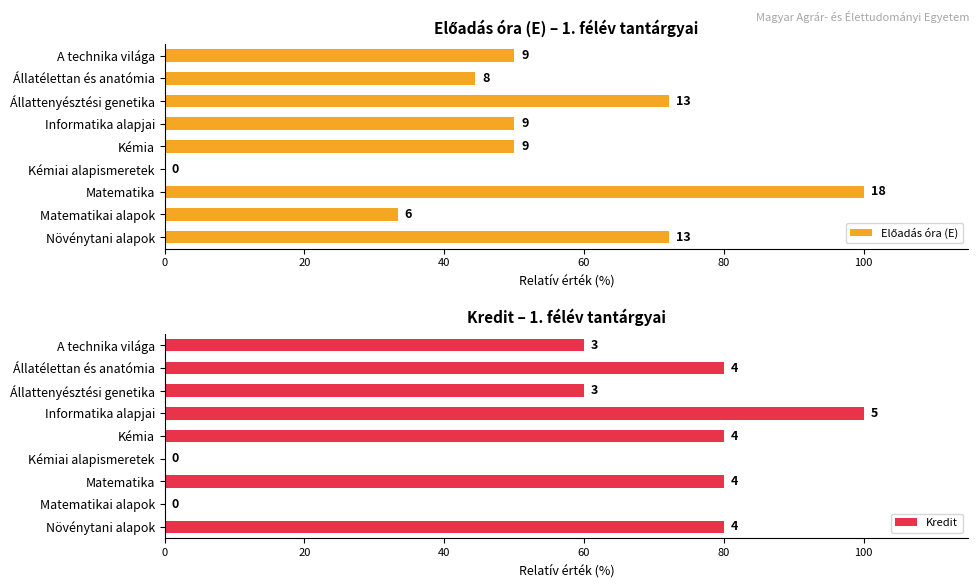

What is the difference between the second highest and second lowest values in the Kredit series?

80.0